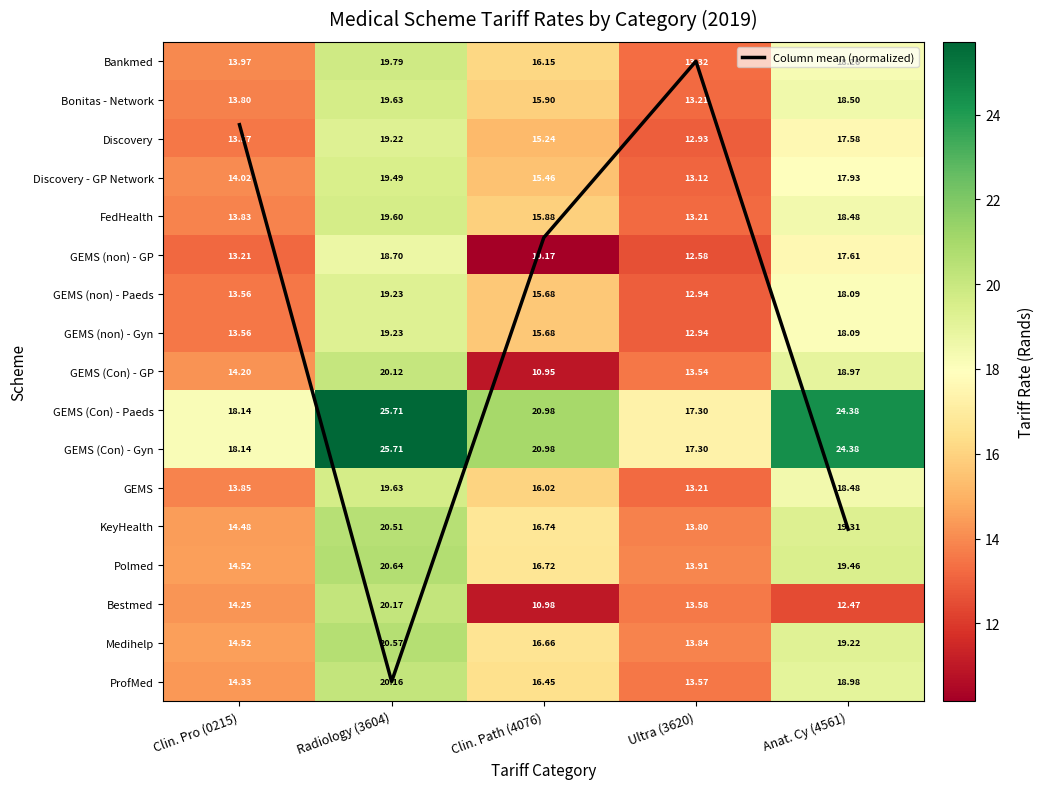

Which has a higher value, Ultra (3620) or Clin. Path (4076)?

Clin. Path (4076)